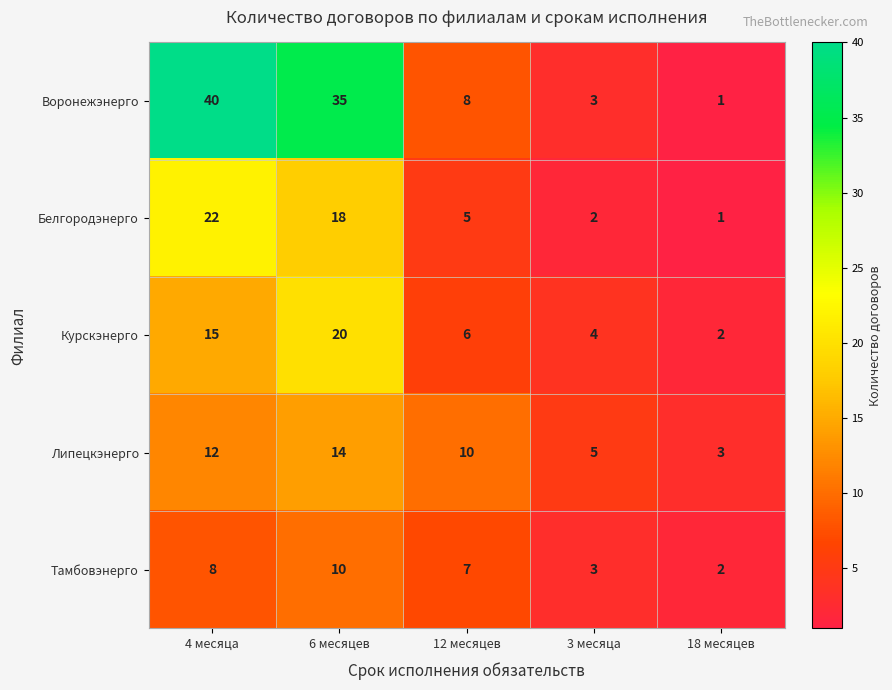

The value of Белгородэнерго at 12 месяцев is 2. True or false?

False